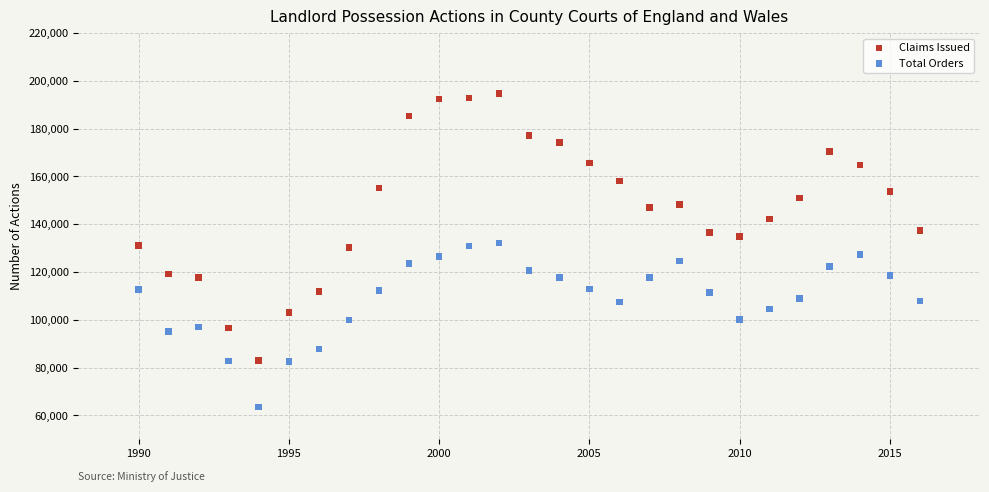

Across all data points, what is the range of Y values (max minus min)?

131084